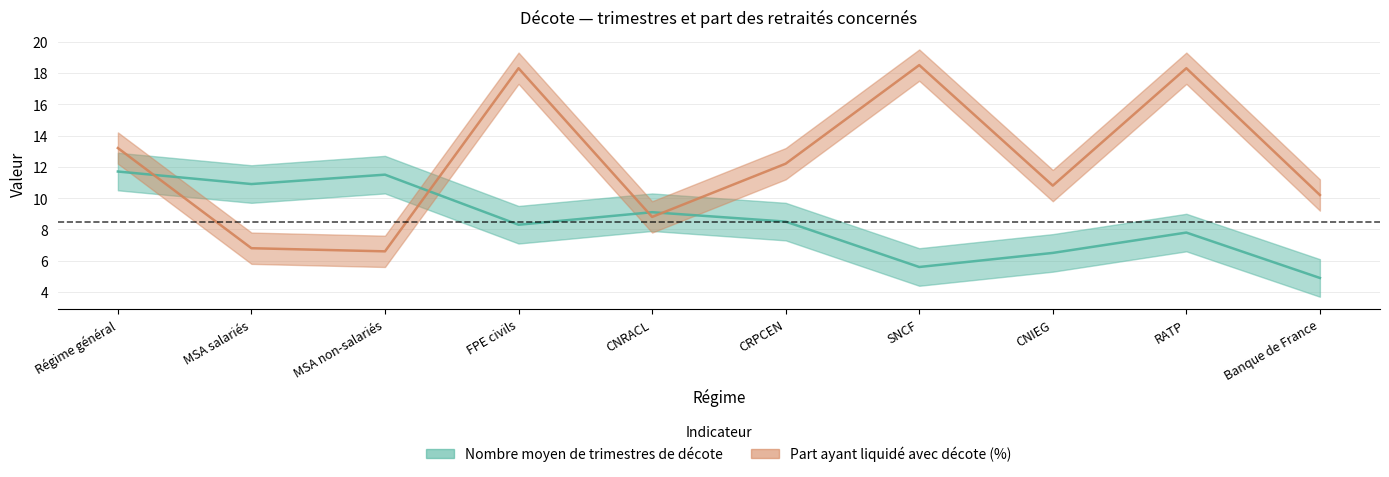

True or false: Part ayant liquidé avec décote (%) has a value of 4.2 at Régime général.

False